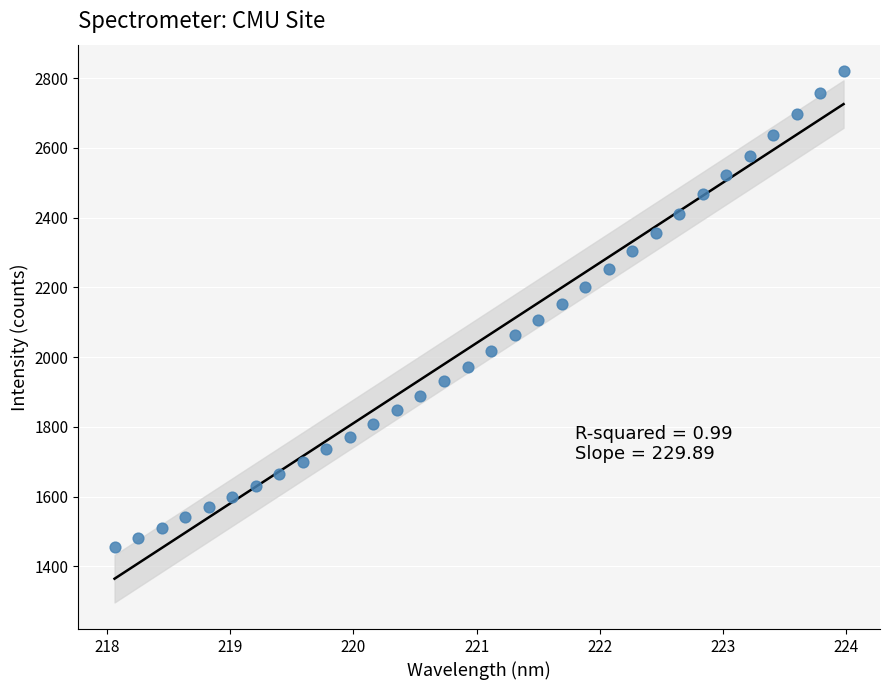

What is the range of Y values (max minus min)?

1365.5